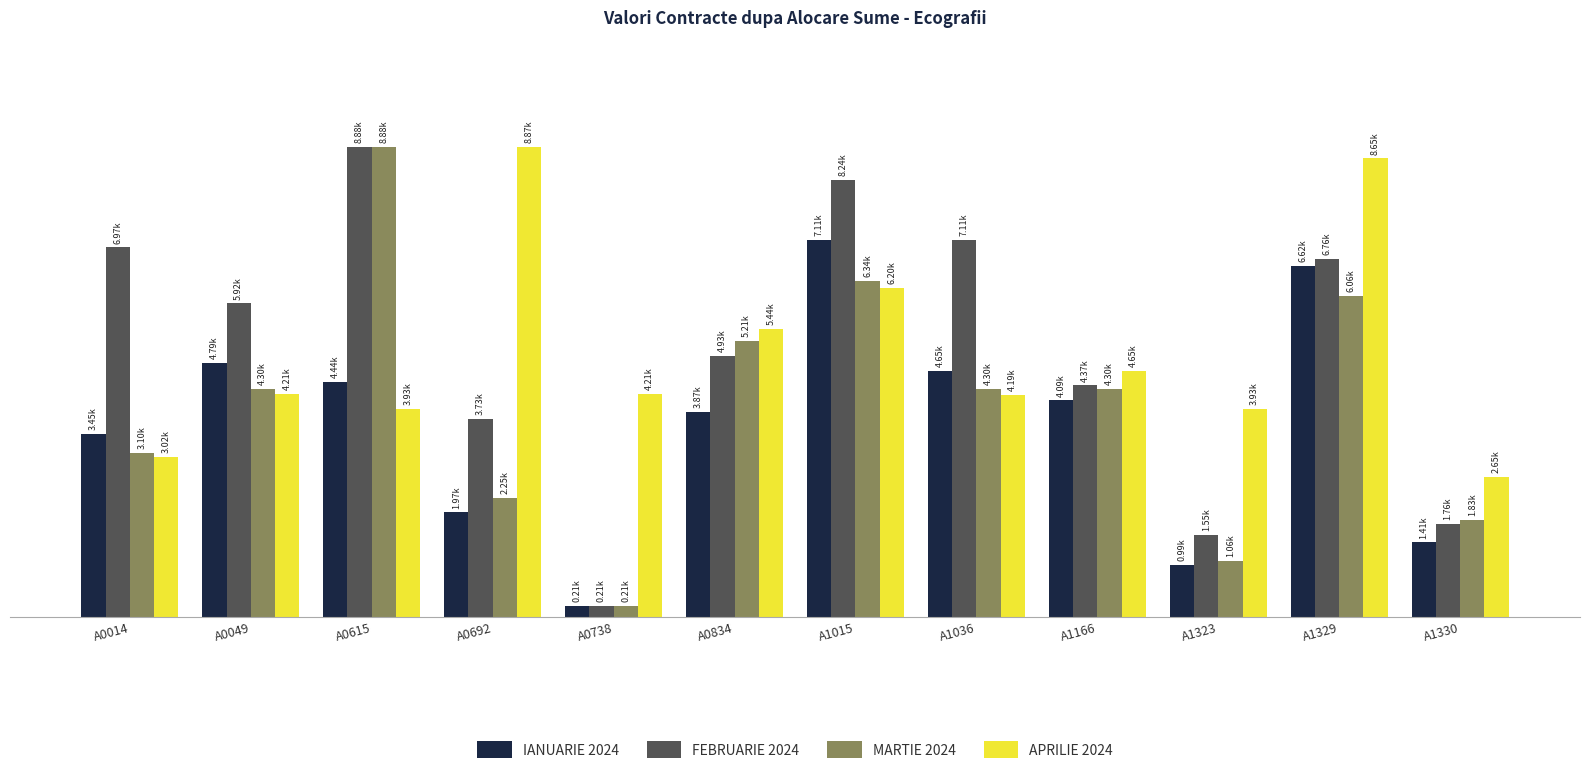

Are the bars grouped side by side (vs. stacked)?

Yes